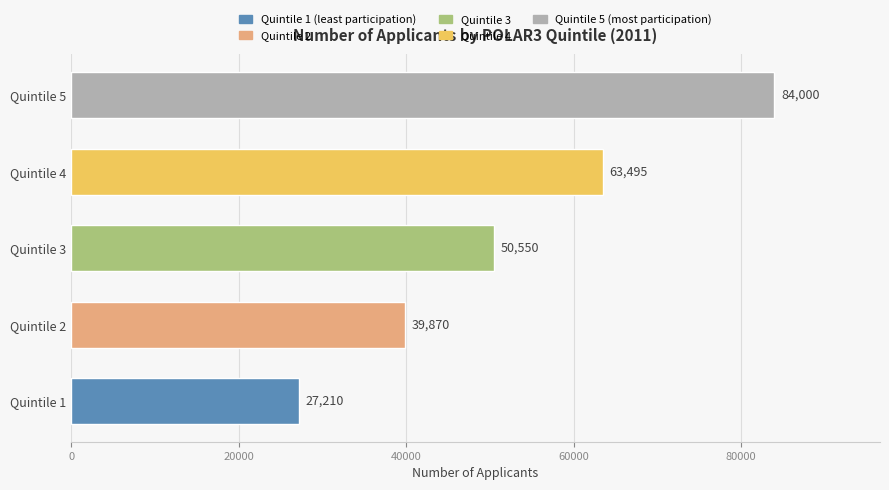

What is the smallest value displayed?

27210